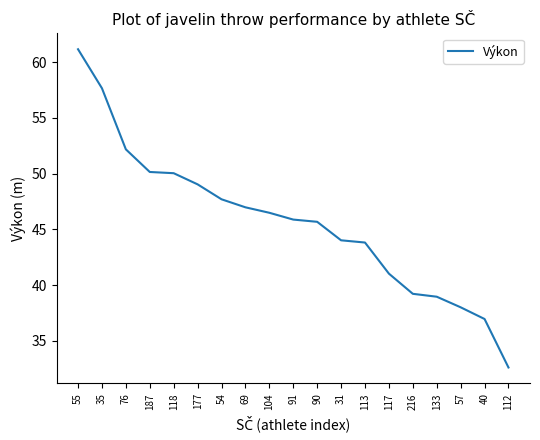

What is the approximate value at 69?

47.0